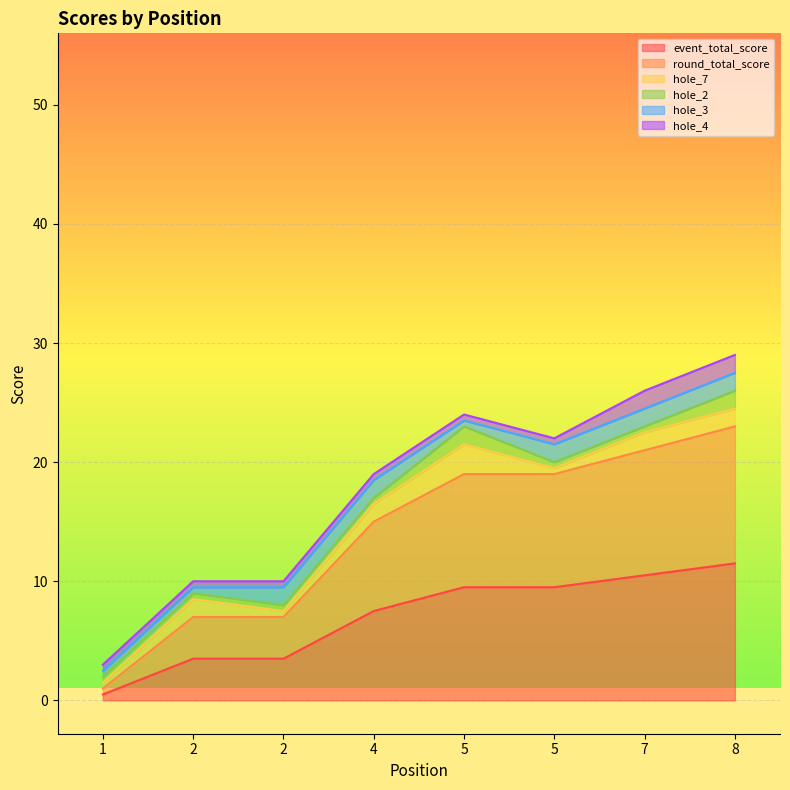

True or false: event_total_score and hole_2 cross at least once.

False